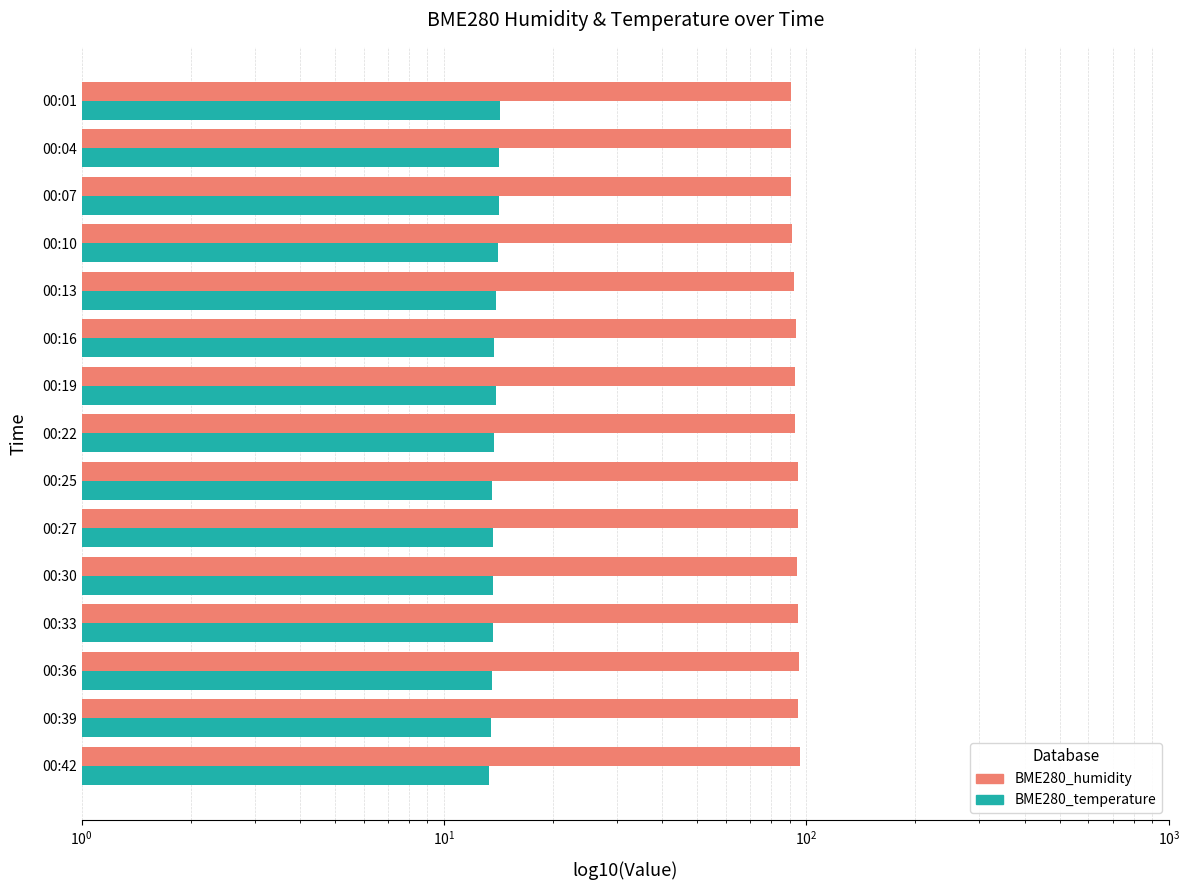

Reading left to right, transcribe all the data shown in this chart.

BME280_humidity: 90.6	90.6	90.9	91.1	92.4	93.4	93.0	93.0	94.6	94.5	94.4	95.0	95.3	94.9	96.0
BME280_temperature: 14.2	14.2	14.2	14.1	13.9	13.8	13.9	13.8	13.5	13.7	13.6	13.7	13.6	13.5	13.3